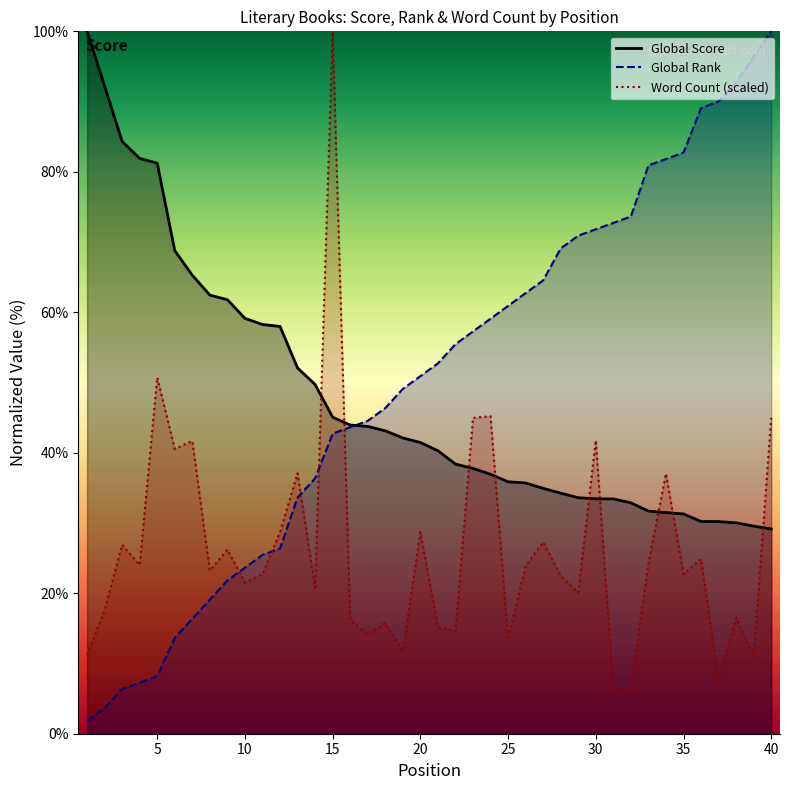

What is the difference between the highest and lowest values at 29?

50.8